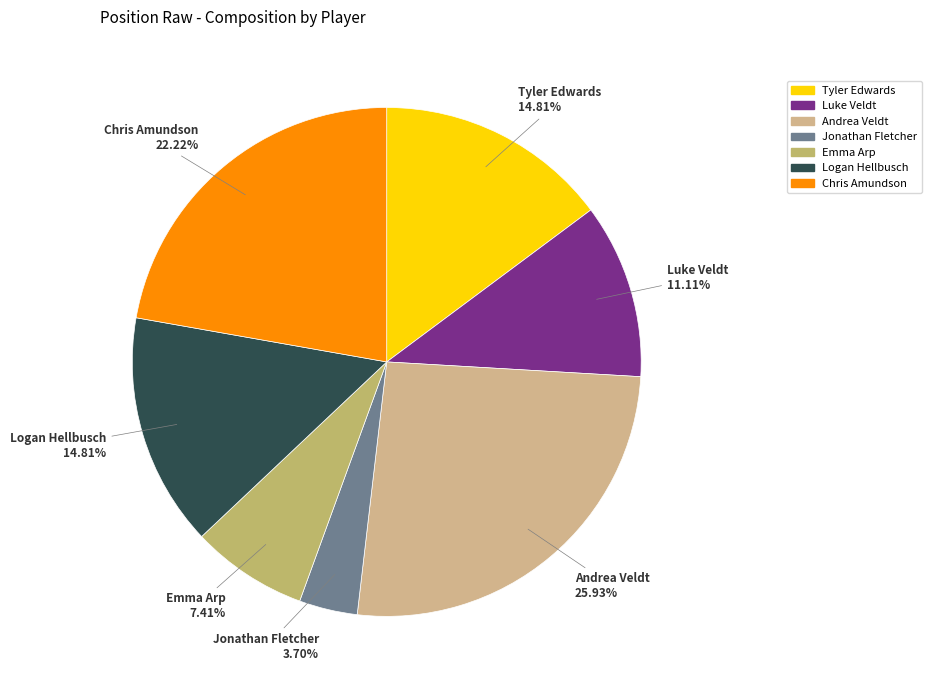

How many slices are in this pie chart?

7